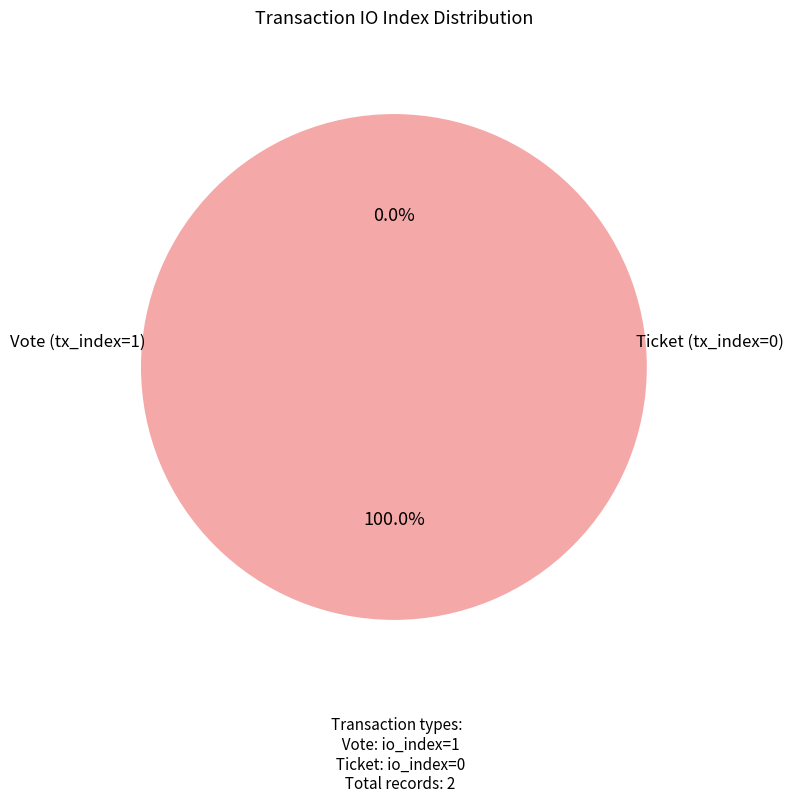

Rank the categories by value from highest to lowest.

Vote (tx_index=1), Ticket (tx_index=0)